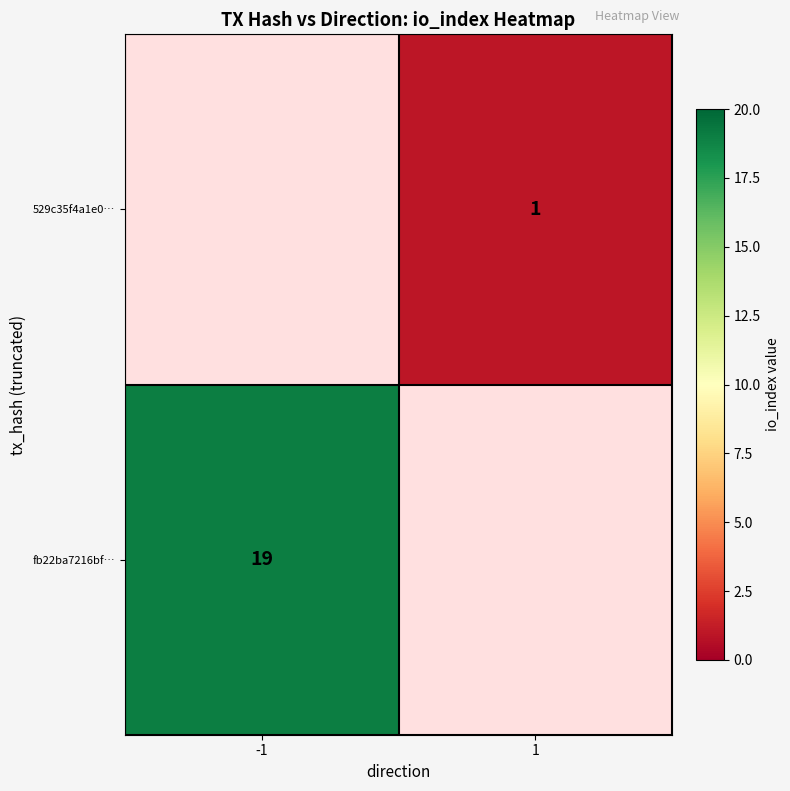

Between -1 and 1, which is larger?

1